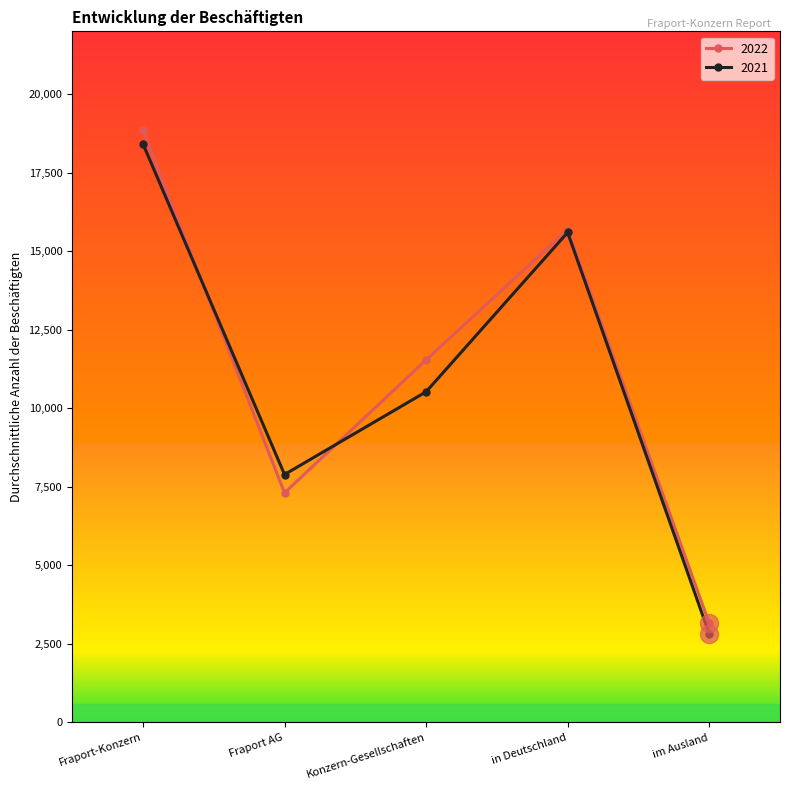

Is the value of 2022 at Fraport AG greater than the value of 2021 at im Ausland?

Yes